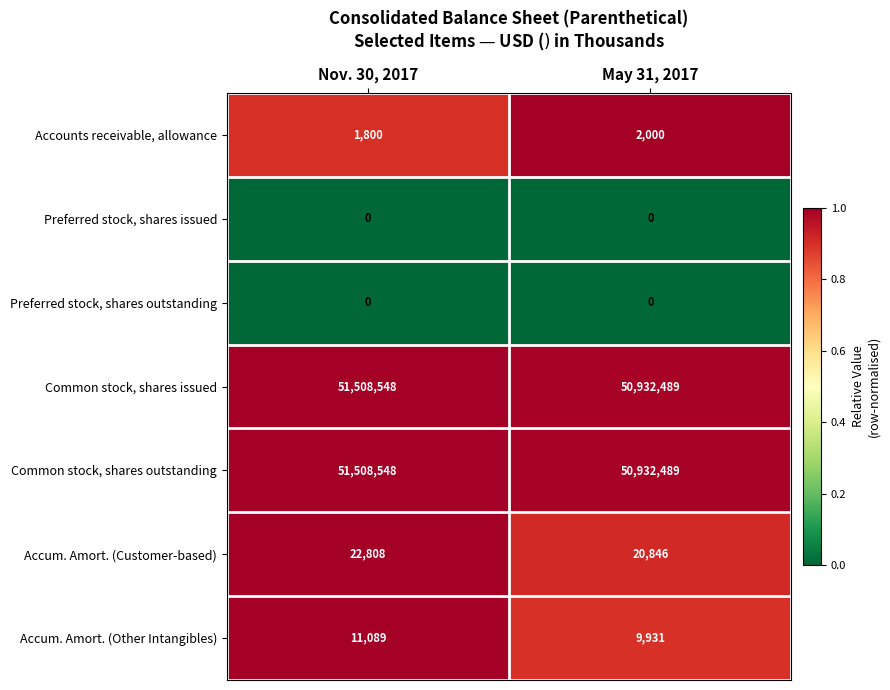

Is the value of Accum. Amort. (Other Intangibles) at Nov. 30, 2017 greater than the value of Preferred stock, shares outstanding at May 31, 2017?

Yes